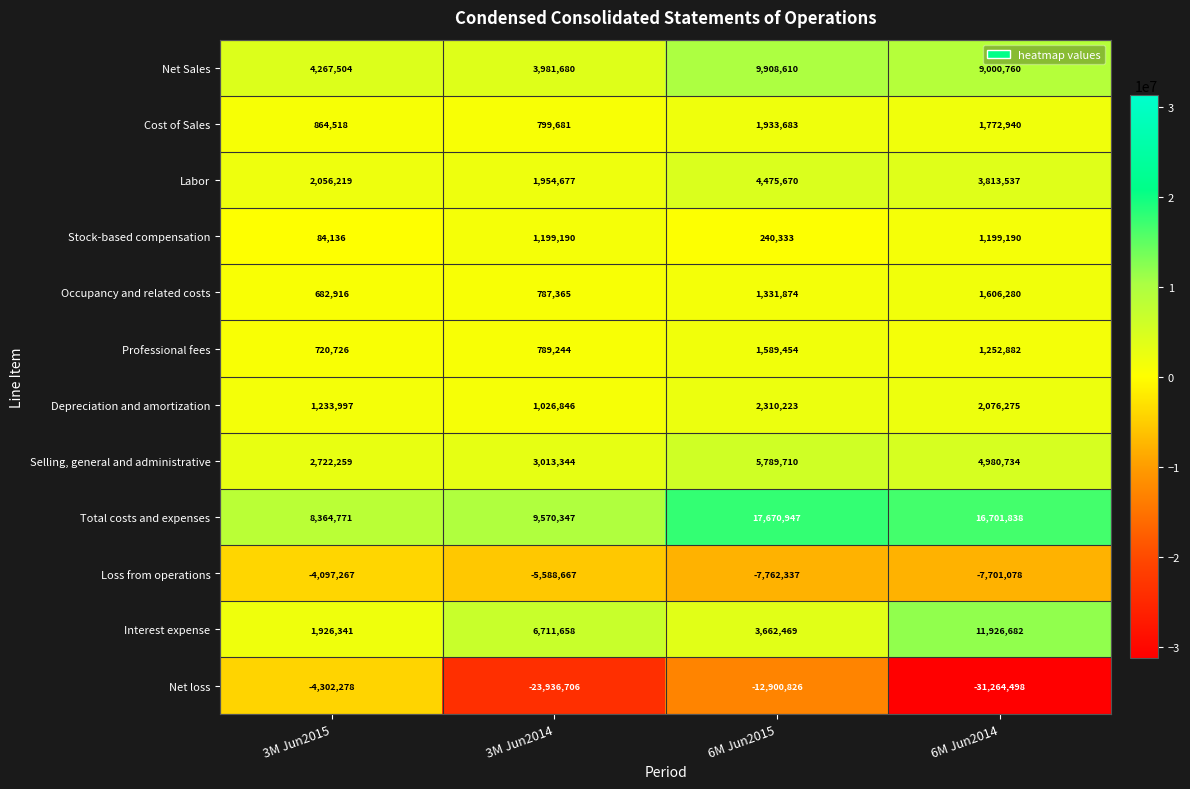

How many categories are shown in the chart?

4